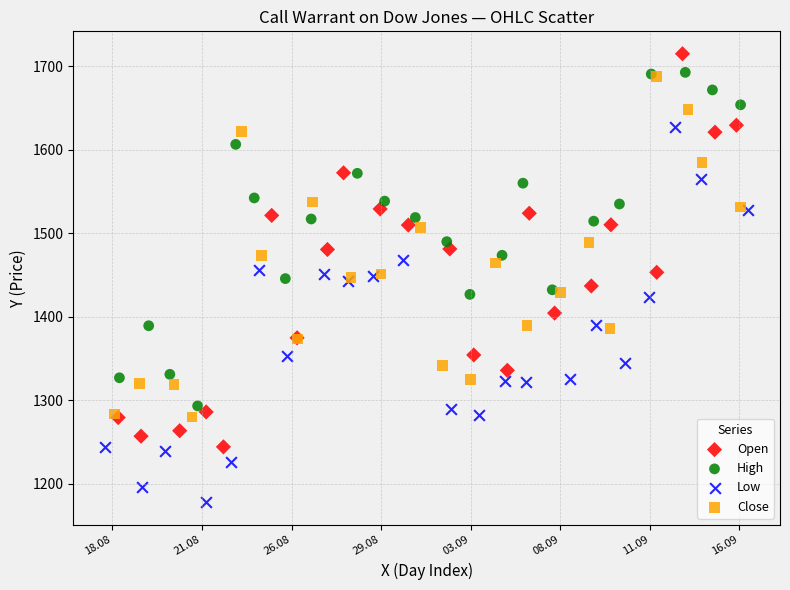

Which series has the widest spread of Y values?

Open